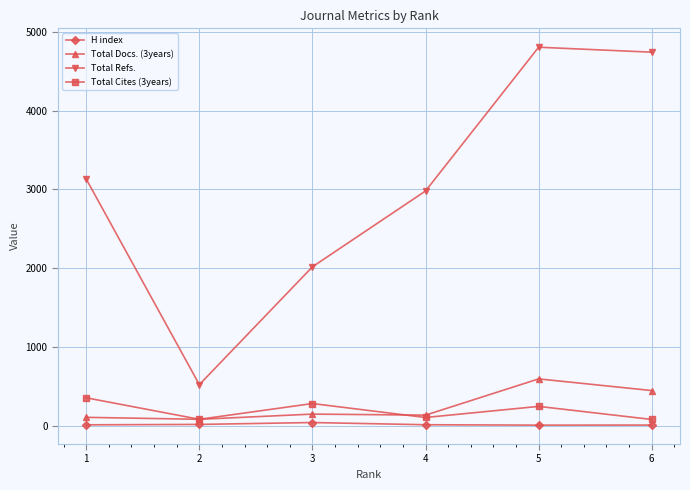

What is the maximum value shown in the chart?

4806